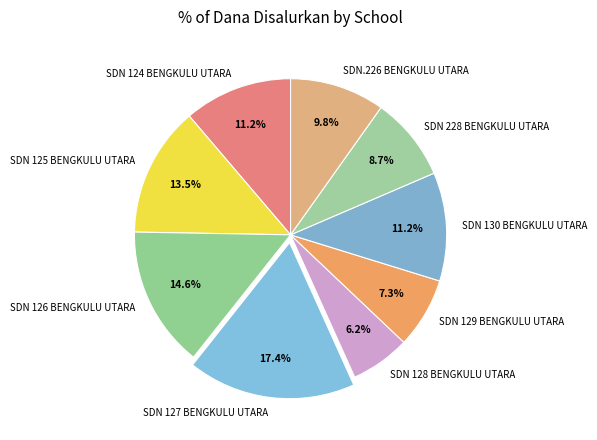

Is there any slice that represents more than half of the pie?

No